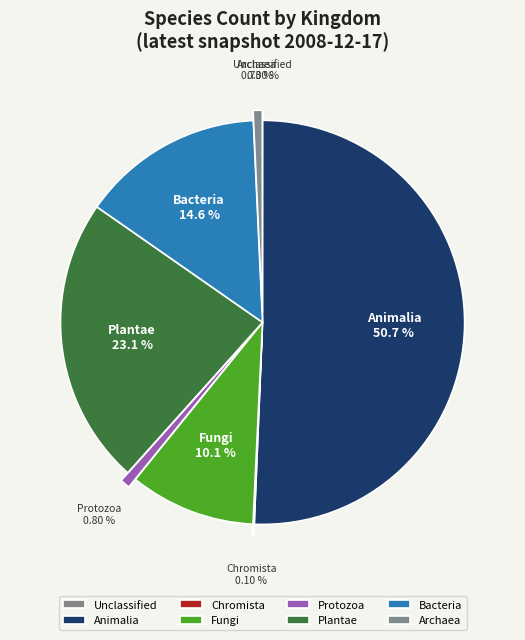

Is it true that 2 is 11% of the pie?

False